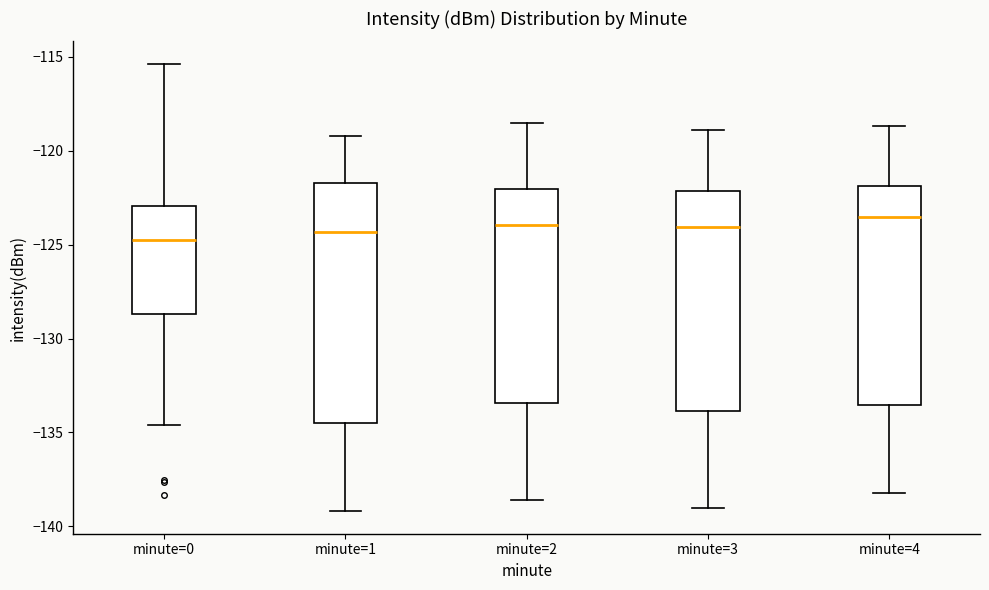

Reading left to right, transcribe this box plot: for each box, give where its median line is, the range the box spans, and where its two whiskers end, as read against the y-axis. The values are not printed on the chart, so give them approximately, as read against the axis.

minute=0: median -125.0, box -128.5 to -123.0, whiskers -134.5 to -115.5
minute=1: median -124.5, box -134.5 to -121.5, whiskers -139.0 to -119.0
minute=2: median -124.0, box -133.5 to -122.0, whiskers -138.5 to -118.5
minute=3: median -124.0, box -134.0 to -122.0, whiskers -139.0 to -119.0
minute=4: median -123.5, box -133.5 to -122.0, whiskers -138.0 to -118.5